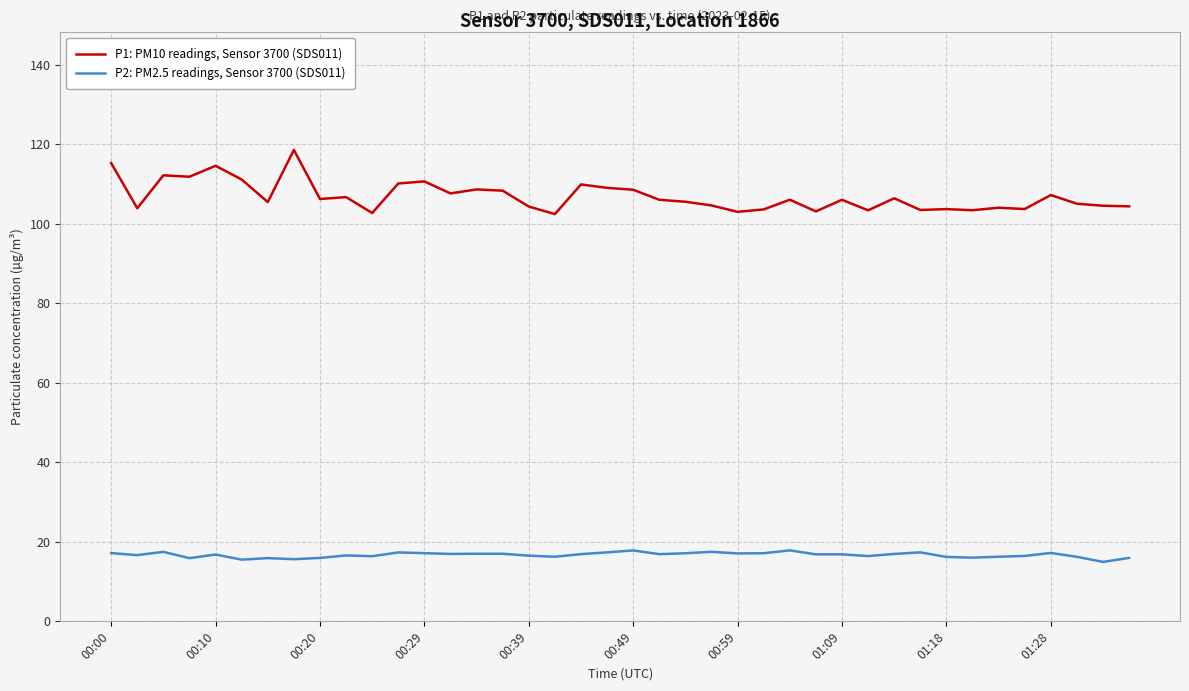

List the series in order of their peak value, highest first.

P1: PM10 readings, Sensor 3700 (SDS011), P2: PM2.5 readings, Sensor 3700 (SDS011)